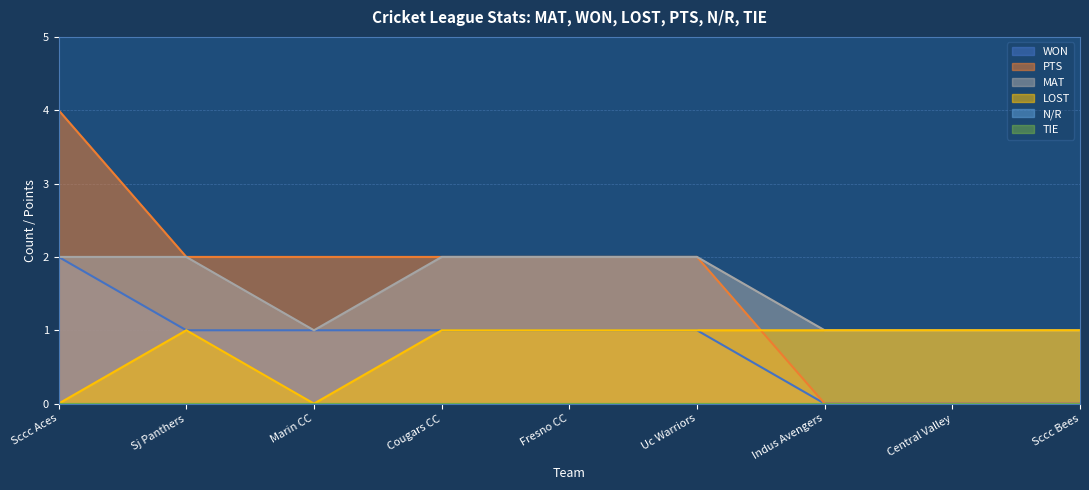

The value of WON at Sj Panthers is 1. True or false?

True